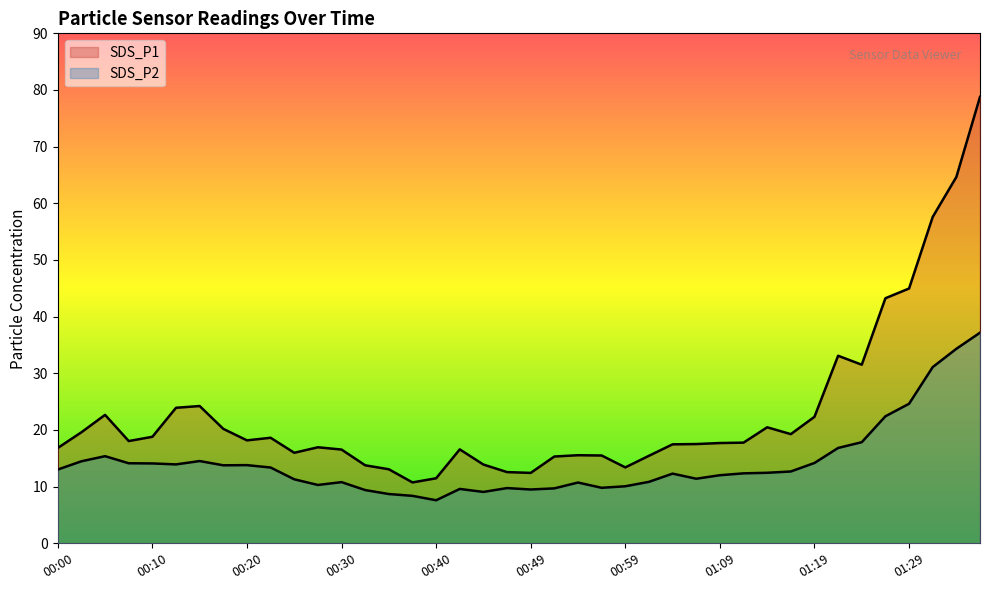

What is the average value of the SDS_P2 series?

14.2